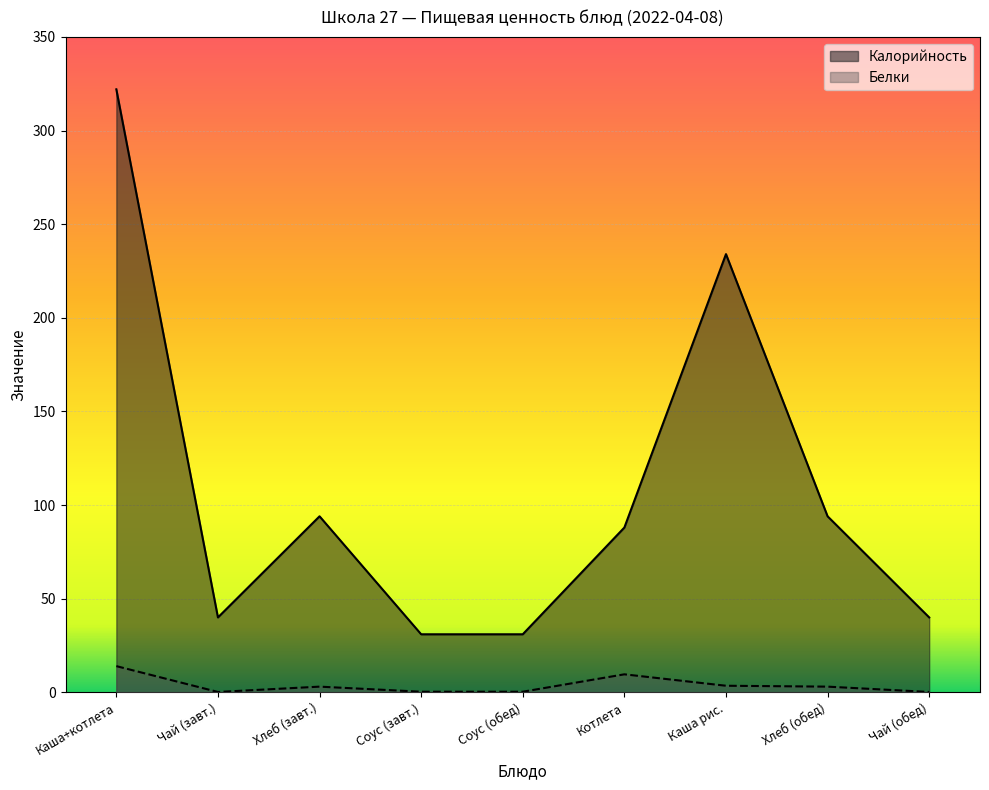

What is the greatest value displayed?

322.0